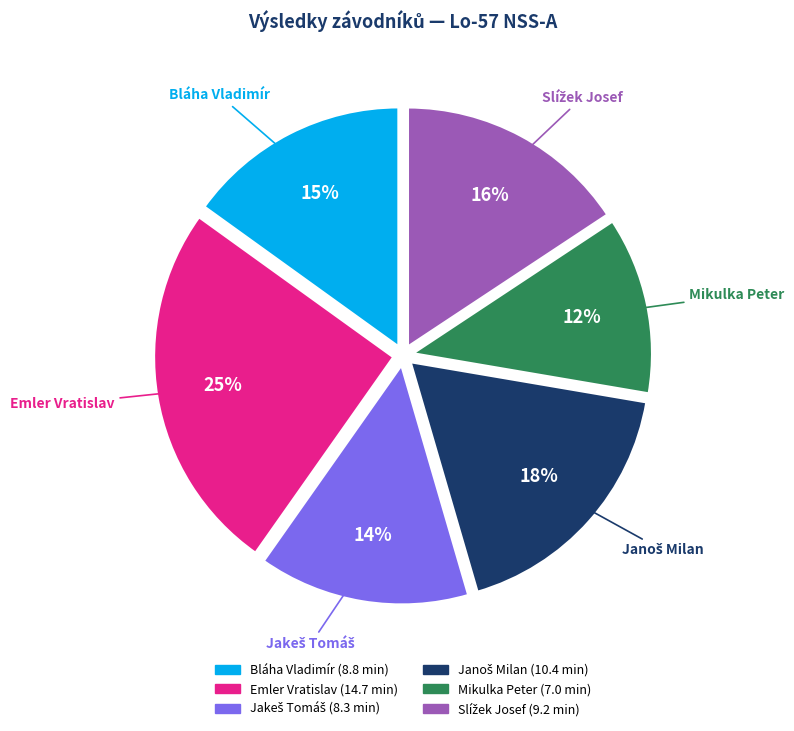

What is the ratio of the value at Mikulka Peter to the value at Emler Vratislav?

0.5